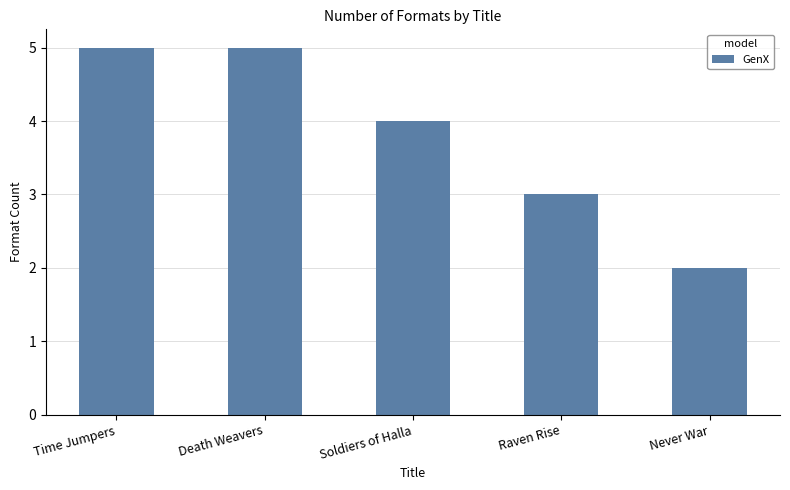

What is the label of the 2nd bar from the left?

Death Weavers